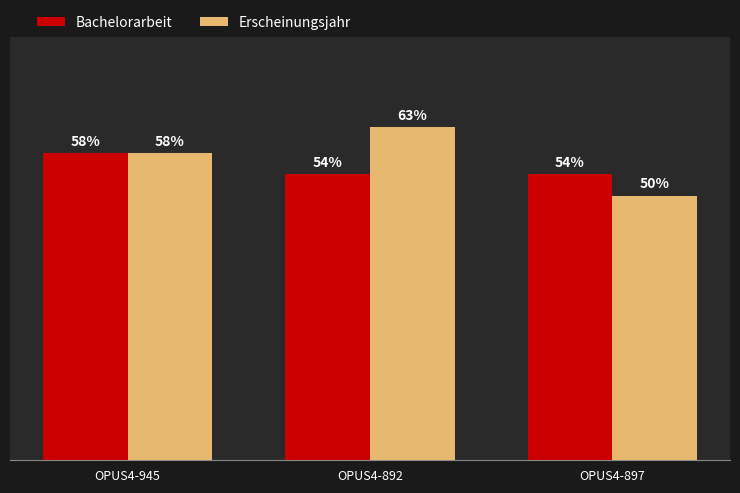

Does the chart contain any negative values?

No